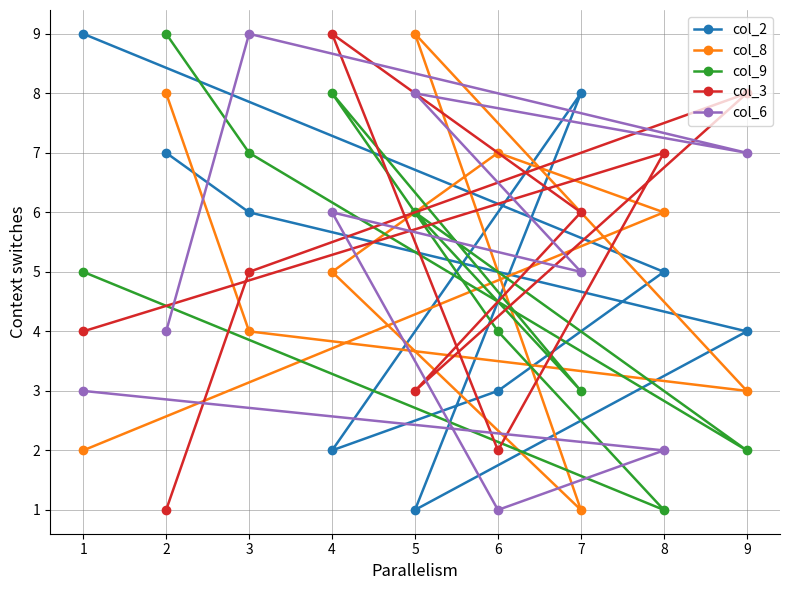

Which series has the largest total across all categories?

col_2